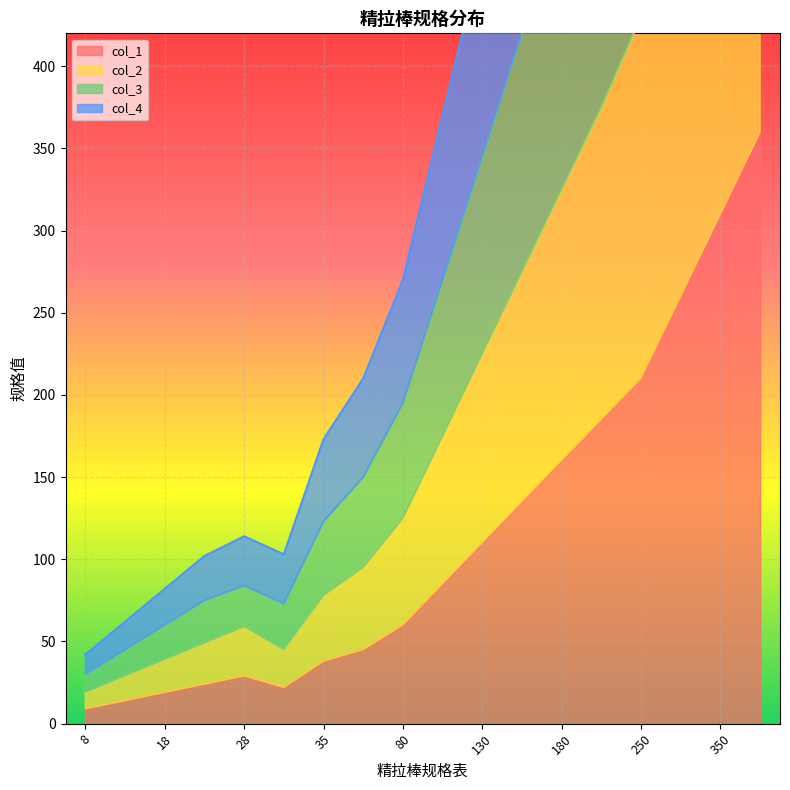

Which series has the widest spread of values?

col_3